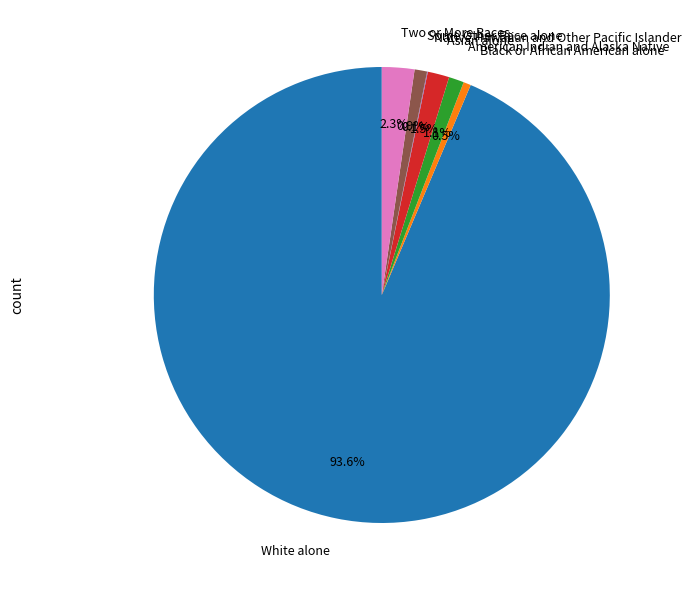

Does White alone account for over 50% of the chart?

Yes